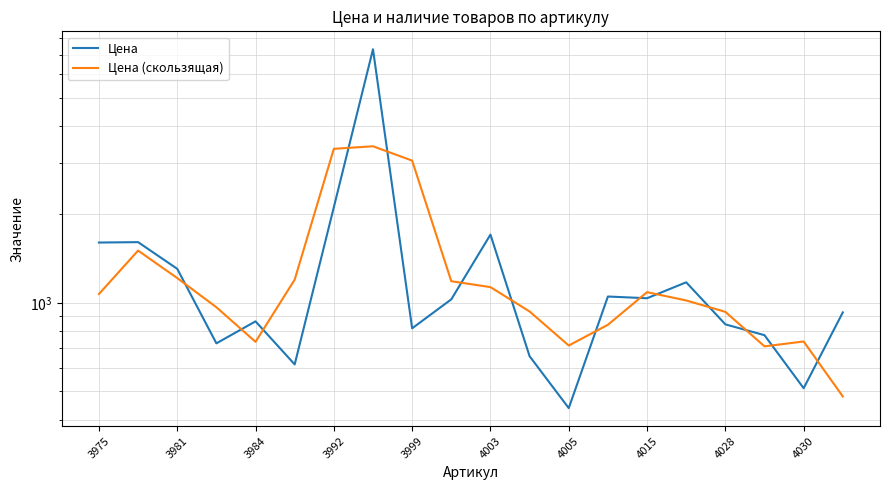

Is it true that Цена (скользящая) equals 233.0 at 4015?

False